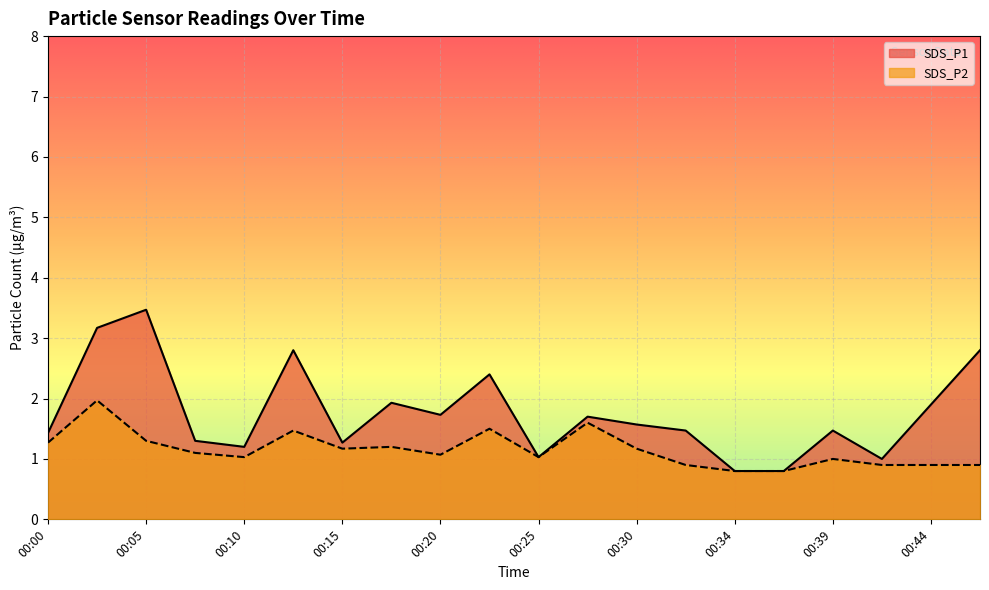

In SDS_P1, how many points are higher than both neighbors (excluding endpoints)?

6